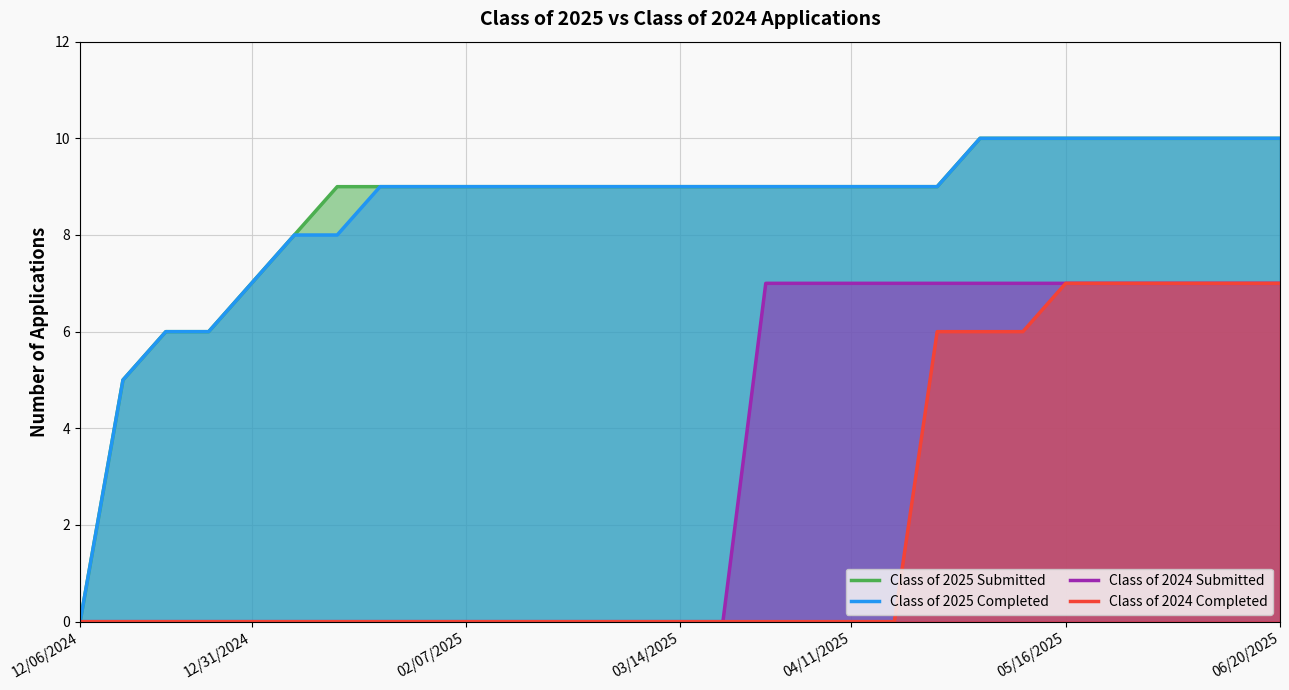

True or false: Class of 2024 Completed and Class of 2025 Submitted cross at least once.

False